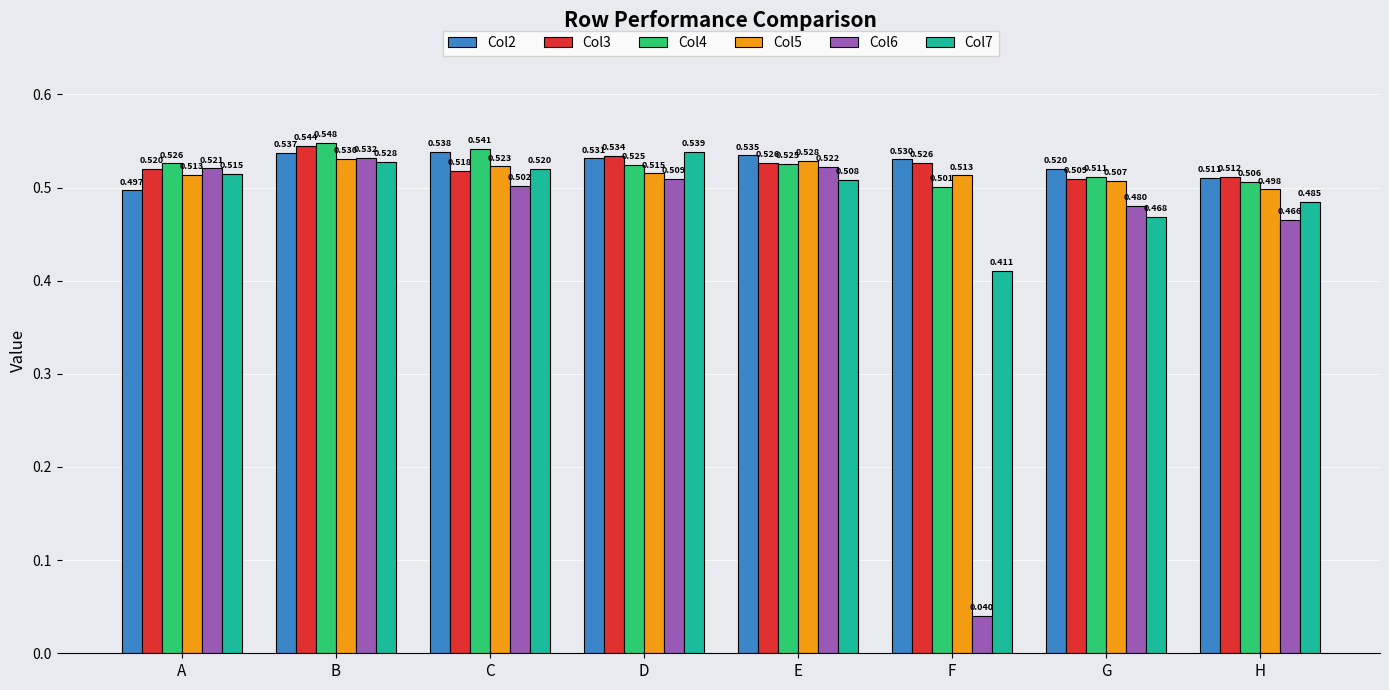

What is the total value across all series at F?

2.5